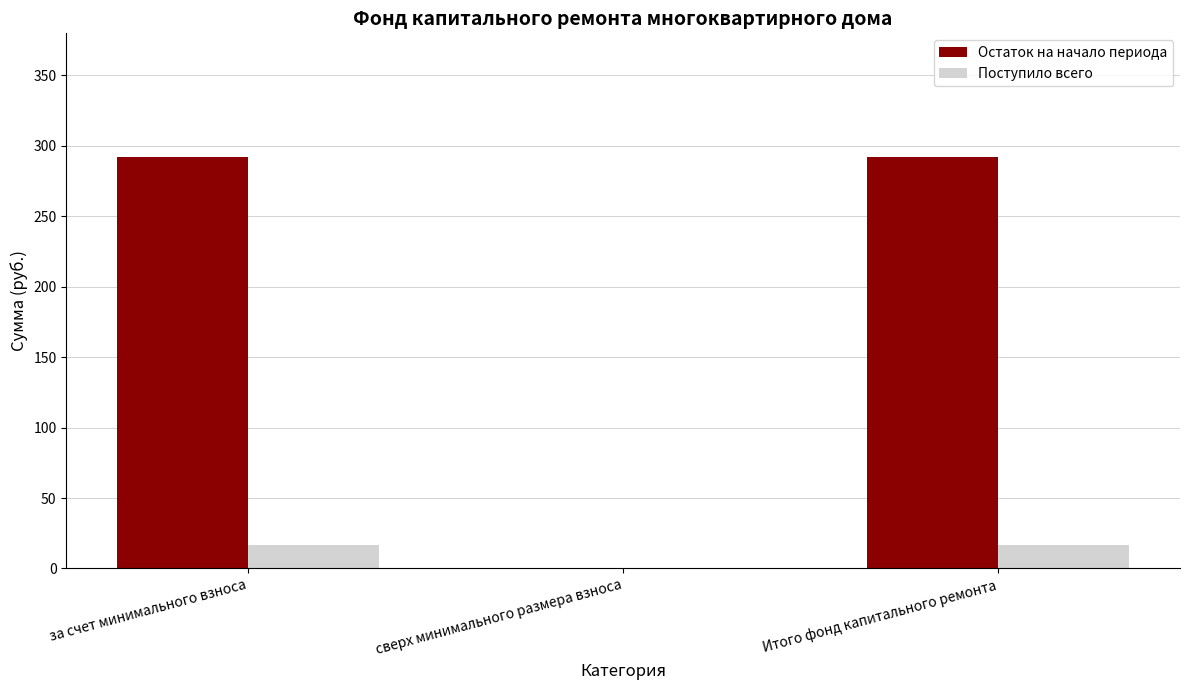

How many groups of bars are there?

3